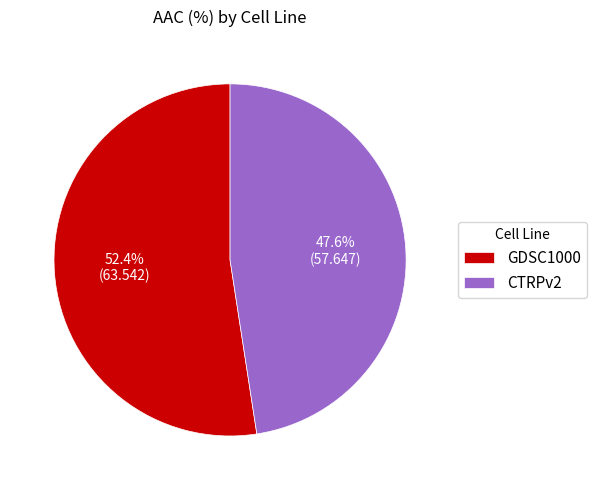

What percentage is the CTRPv2 slice, to the nearest percent?

48%